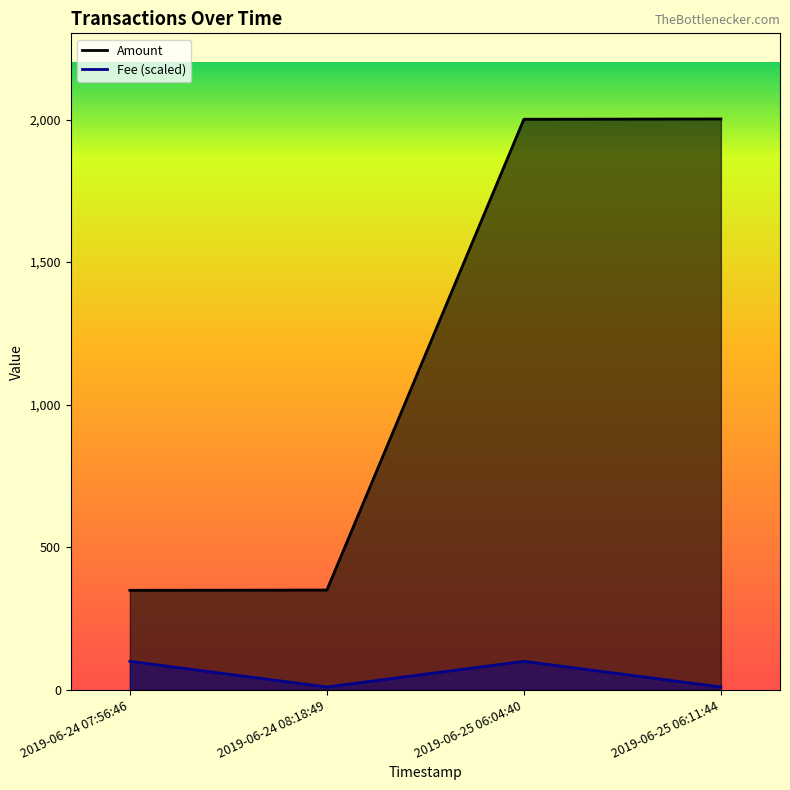

What is the difference between the second highest and minimum values in the Amount series?

1652.0